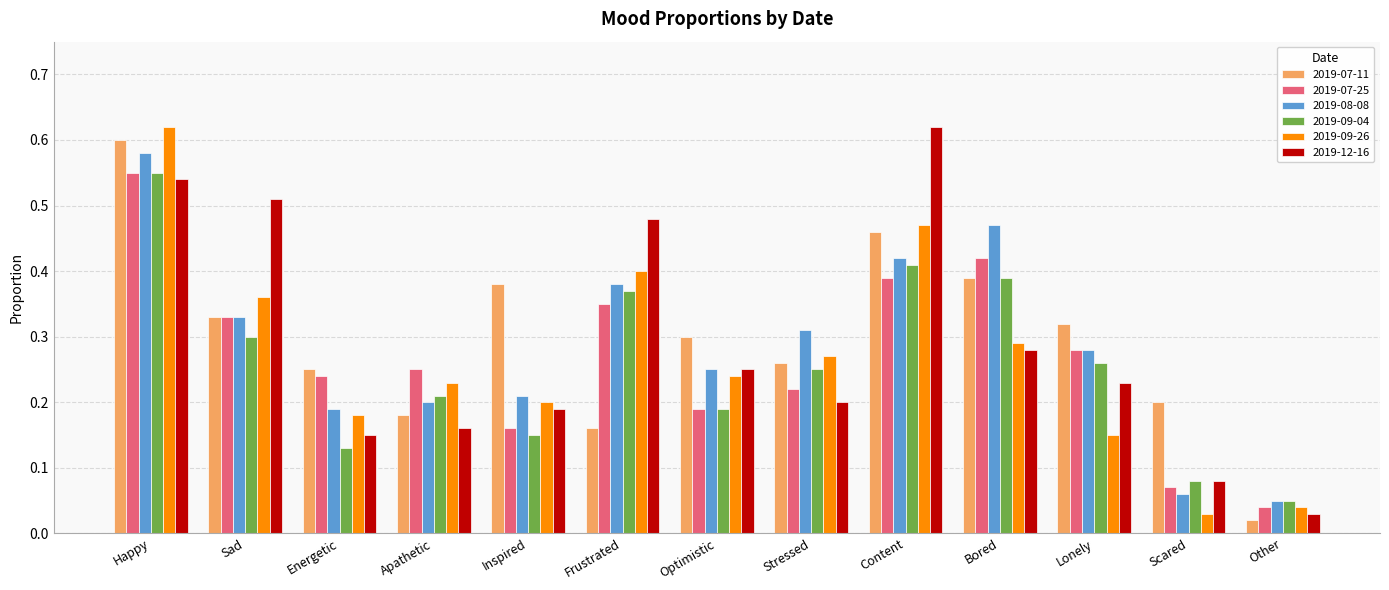

What are all the series names shown in the legend?

2019-07-11, 2019-07-25, 2019-08-08, 2019-09-04, 2019-09-26, 2019-12-16